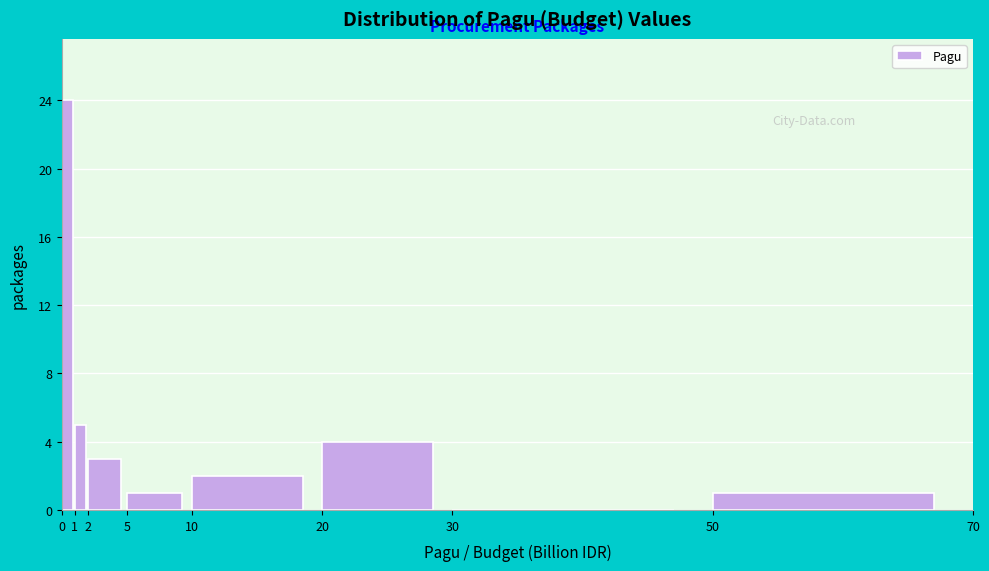

Which range on the x-axis has the tallest bar?

0 to 1